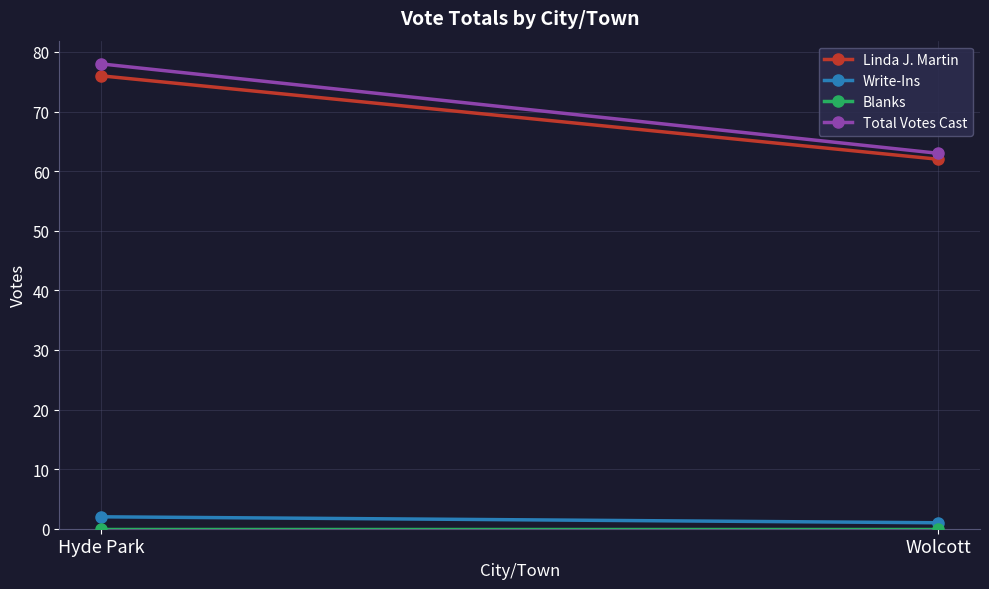

Between Hyde Park and Wolcott, which is larger?

Hyde Park